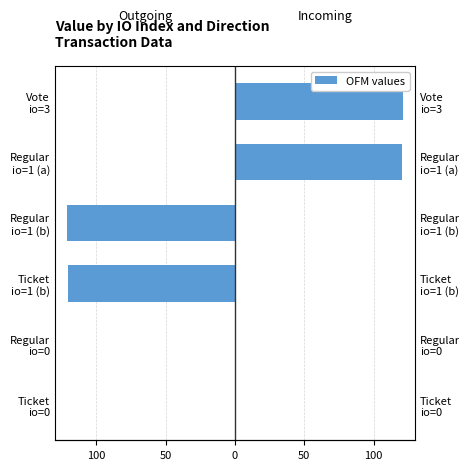

Between Regular io=1 (a) and Regular io=1 (b), which is larger?

Regular io=1 (a)